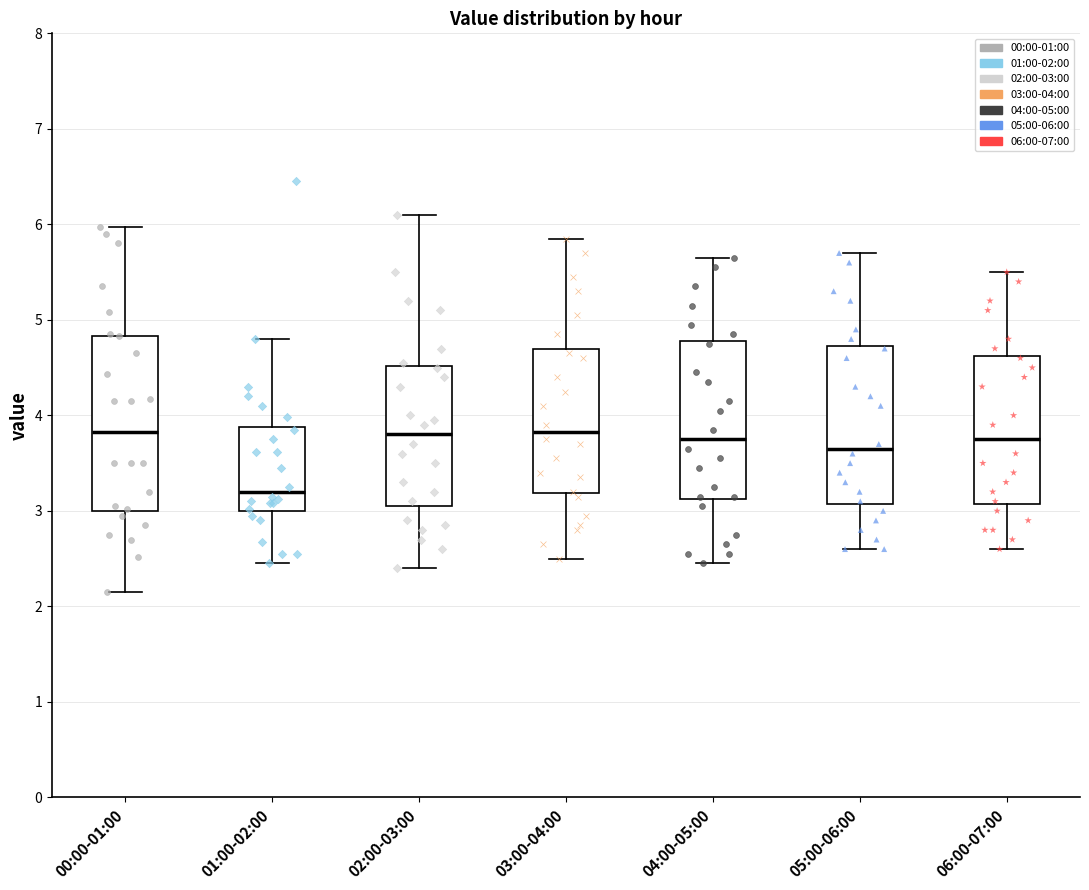

Which box is the tallest, from its lower edge to its upper edge?

00:00-01:00